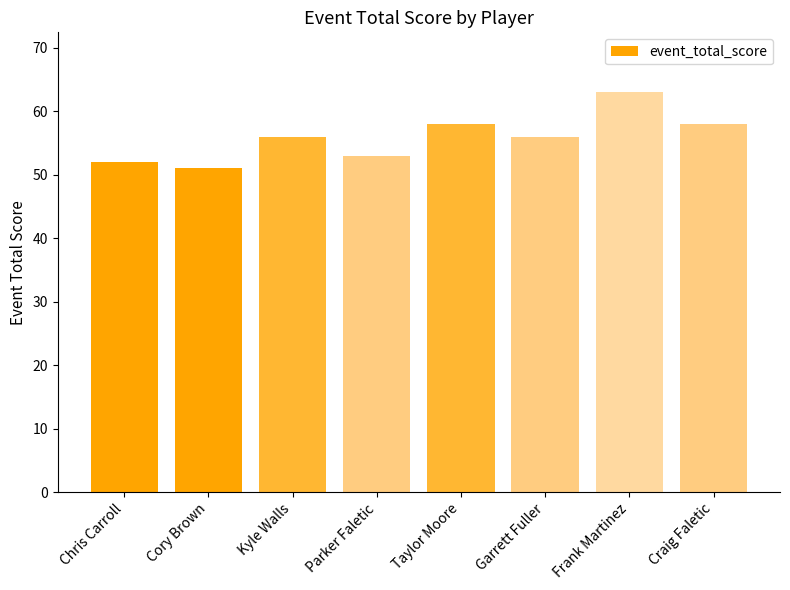

Which label corresponds to the smallest value in the chart?

Cory Brown